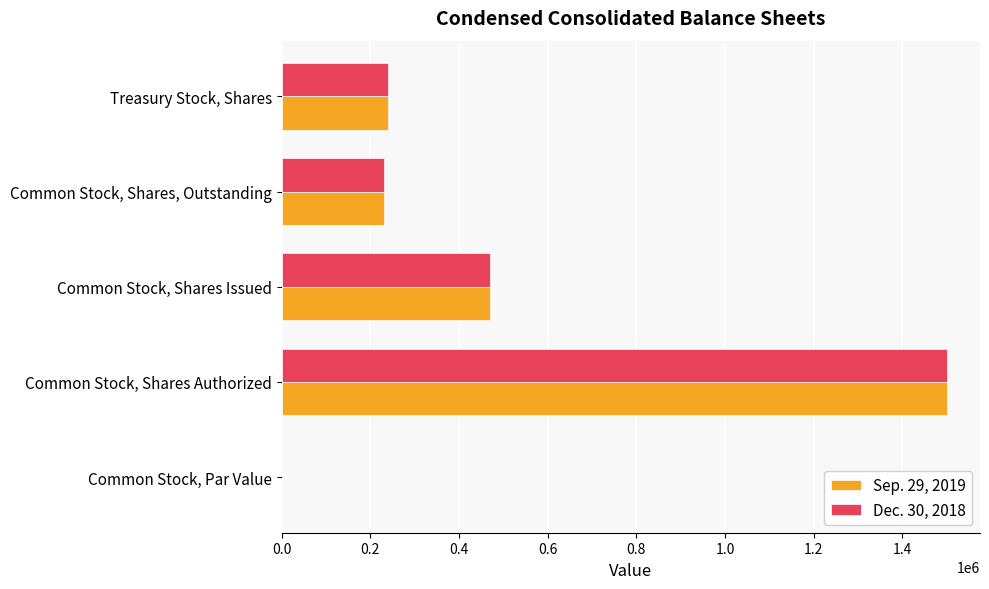

What is the maximum value shown in the chart?

1500000.0